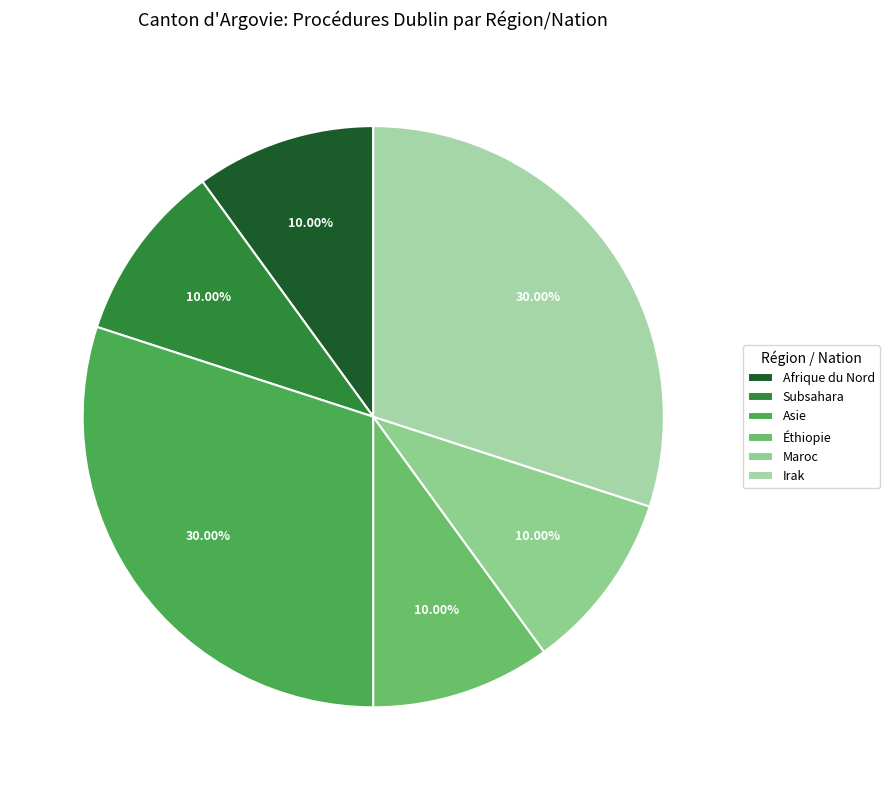

How many segments does this pie chart have?

6